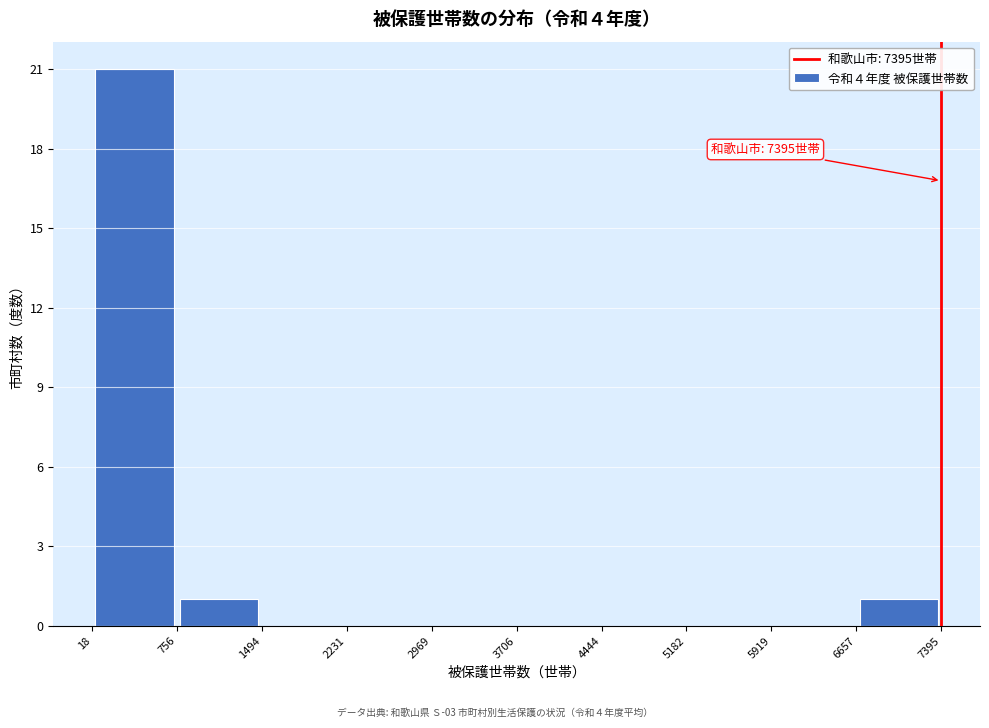

Over which range of the x-axis is the bar tallest?

18 to 756